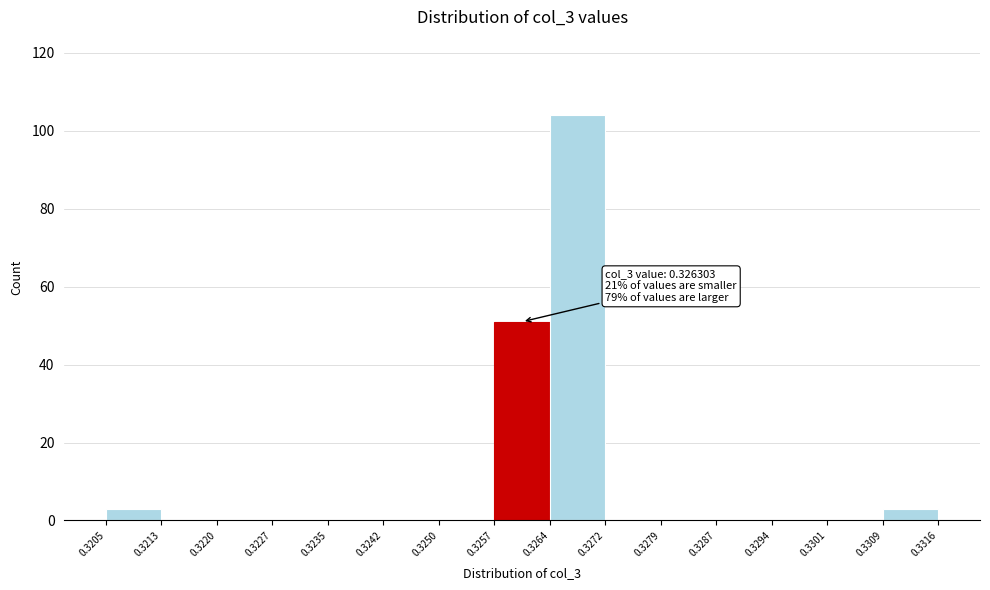

Which range on the x-axis has the tallest bar?

0.3264 to 0.3272